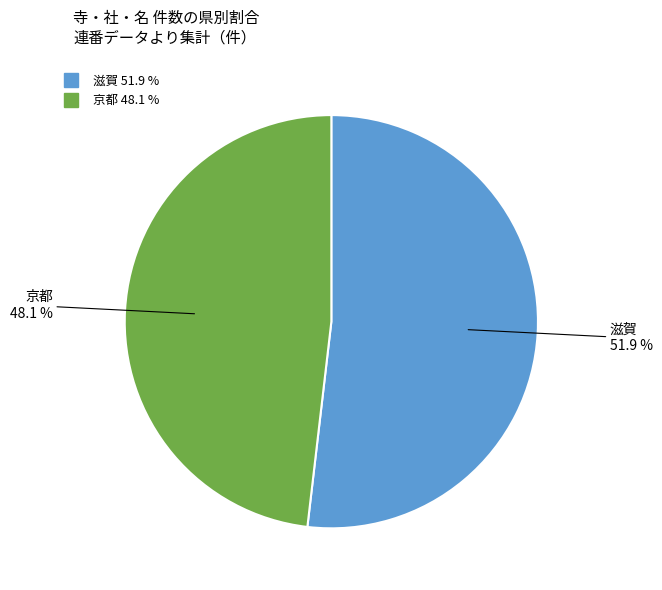

What percentage is the 京都 slice, to the nearest percent?

48%